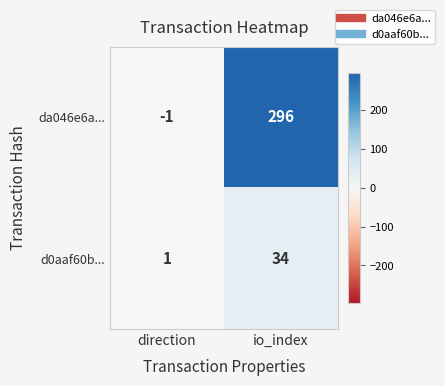

What value does the d0aaf60b... series have at io_index?

34